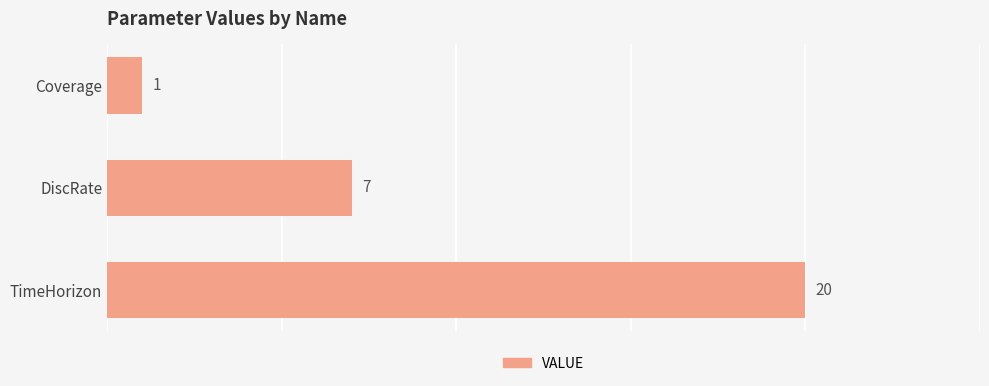

Rank the categories by value from highest to lowest.

TimeHorizon, DiscRate, Coverage